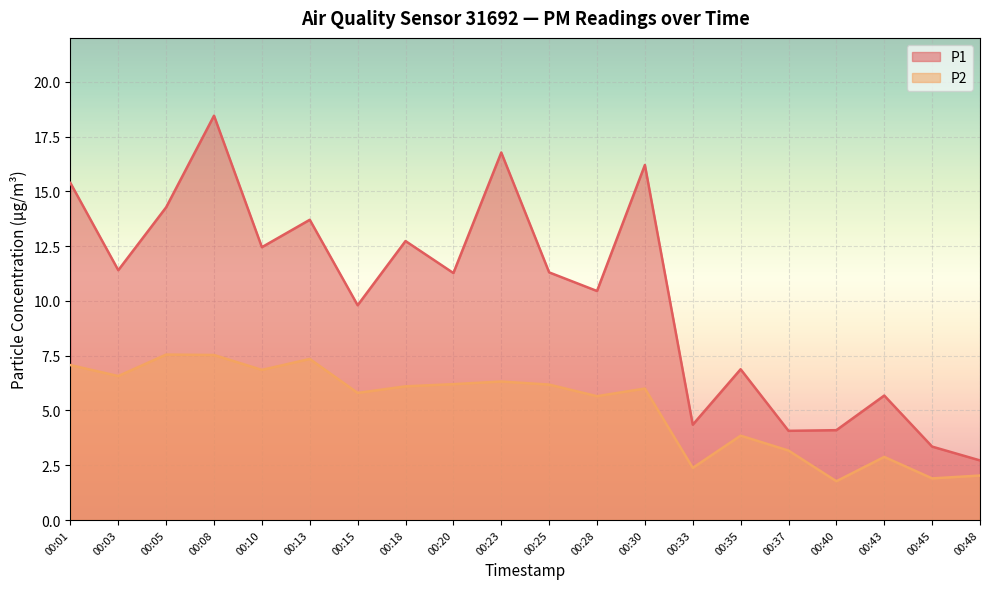

What is the value of the P1 point at the 18th from the left?

5.7